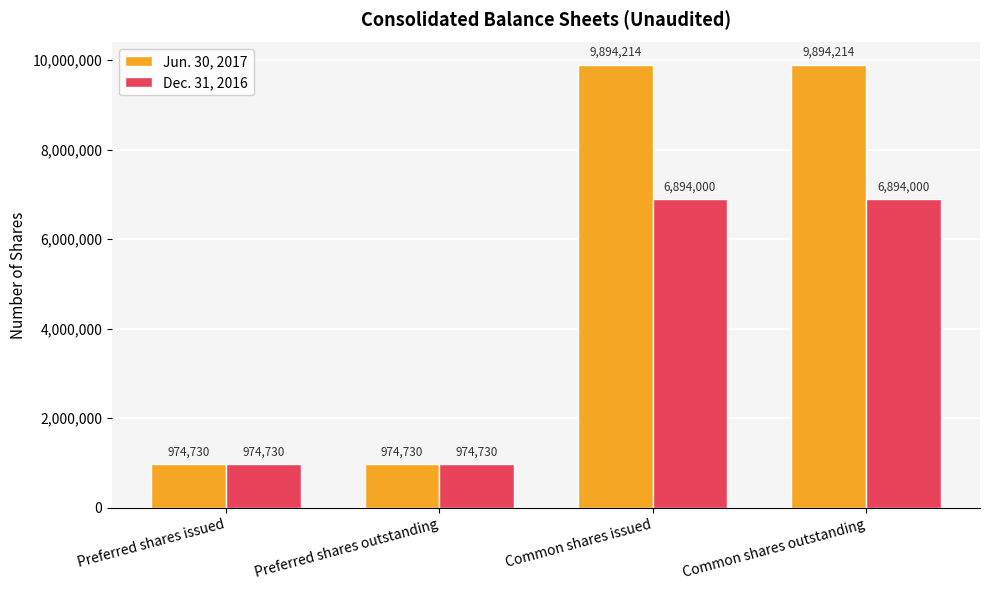

Which series has the largest range (max minus min)?

Jun. 30, 2017